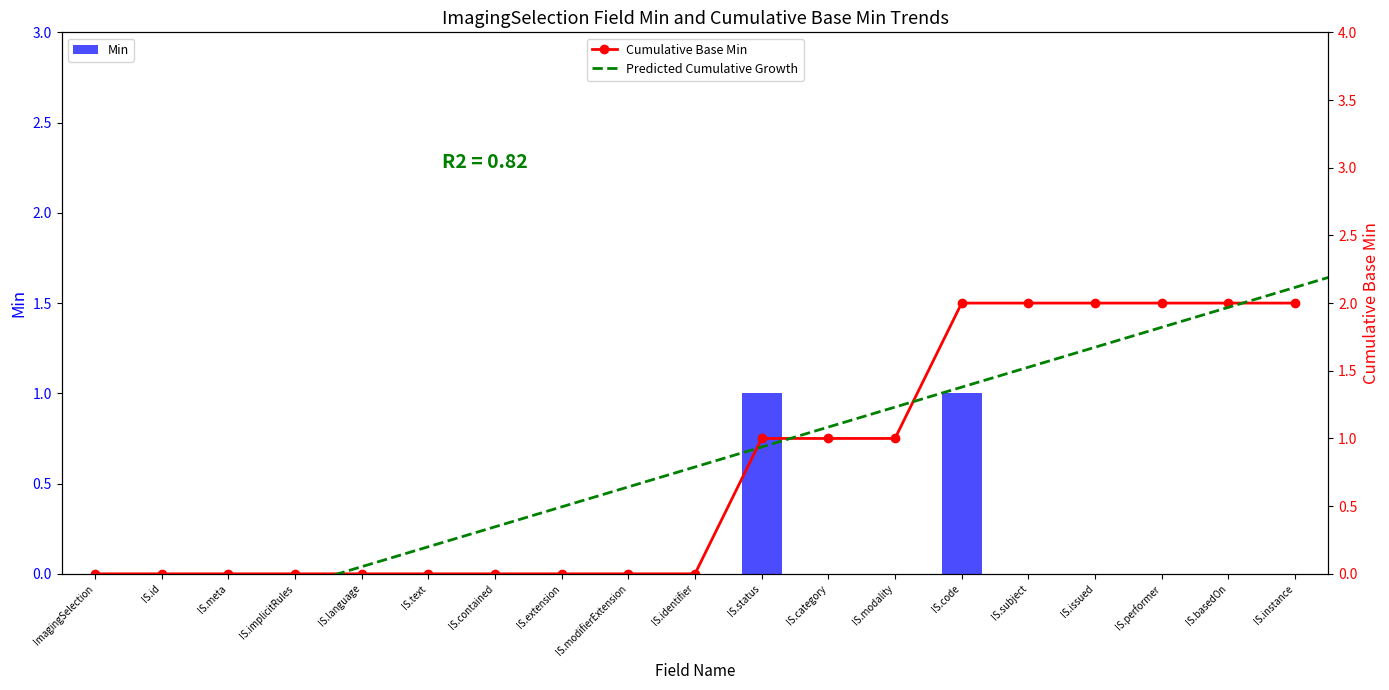

The value at IS.instance is 0. True or false?

True